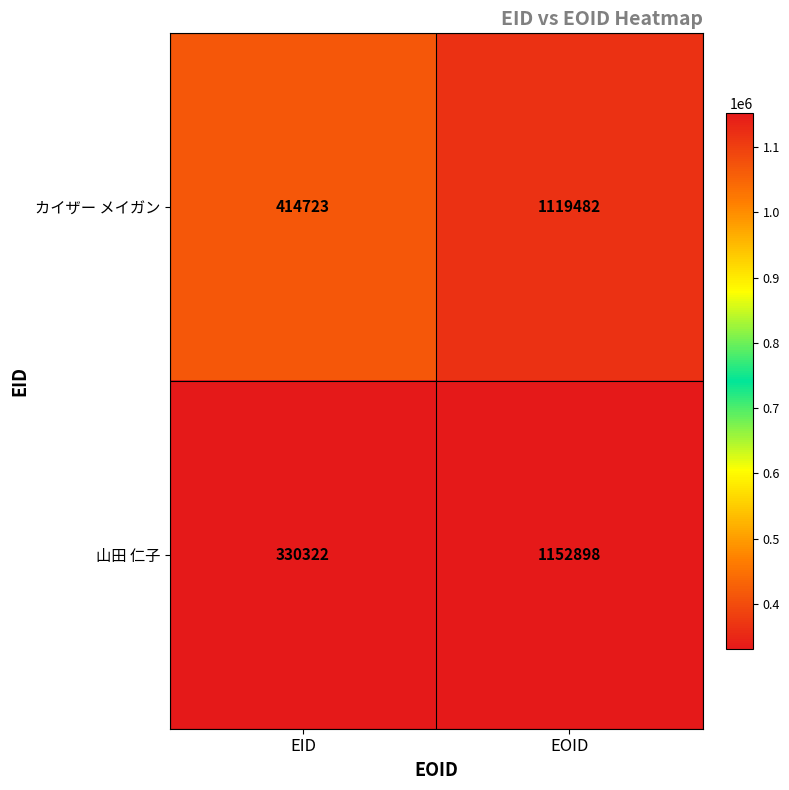

What is the difference between the maximum and minimum values in the カイザー メイガン series?

704759